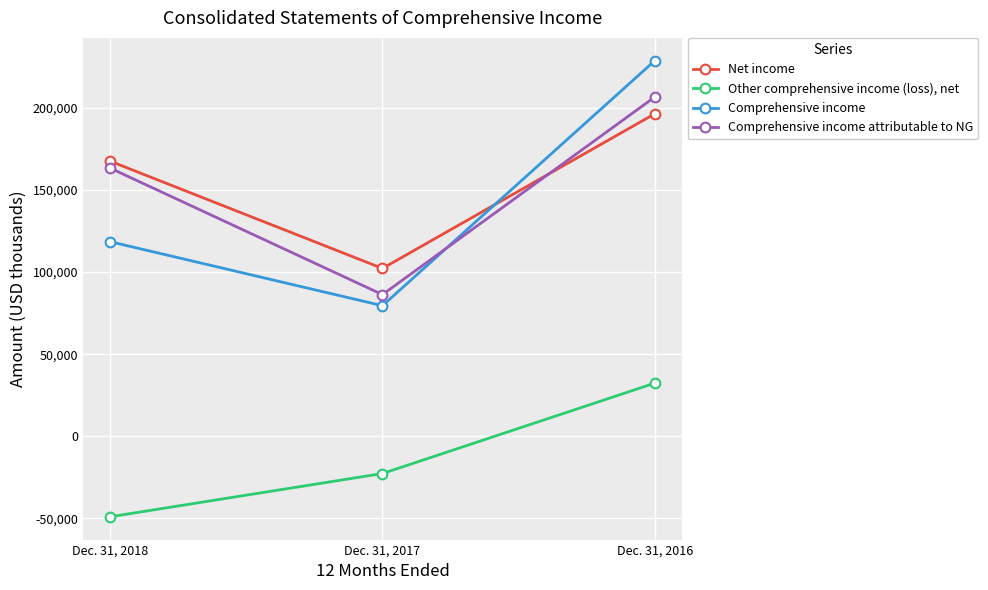

Which series has the widest spread of values?

Comprehensive income